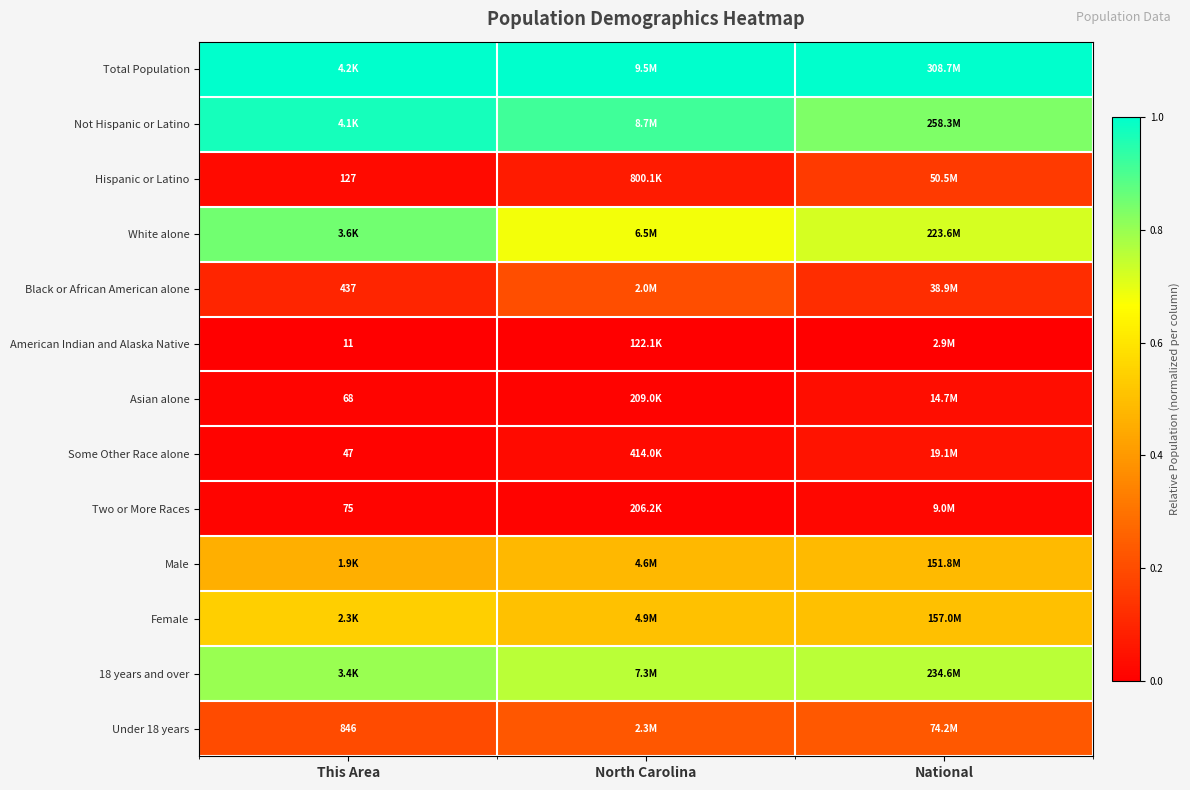

What is the maximum value for Total Population?

1.0